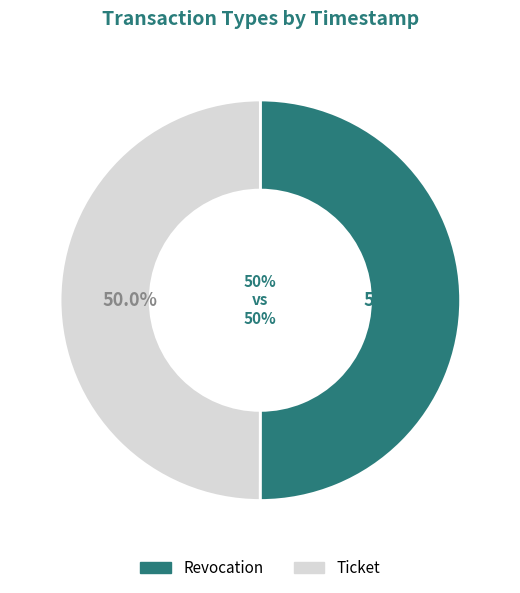

To the nearest percent, what is the average slice percentage?

50%